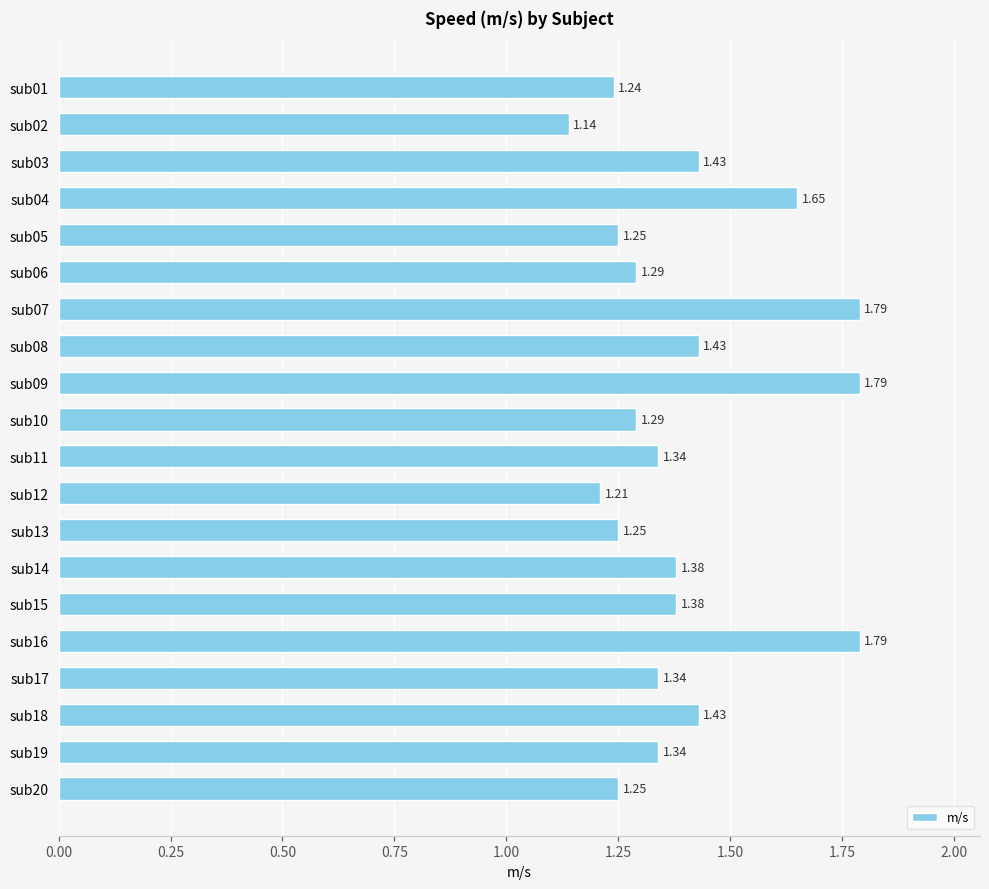

Between sub19 and sub16, which is larger?

sub16